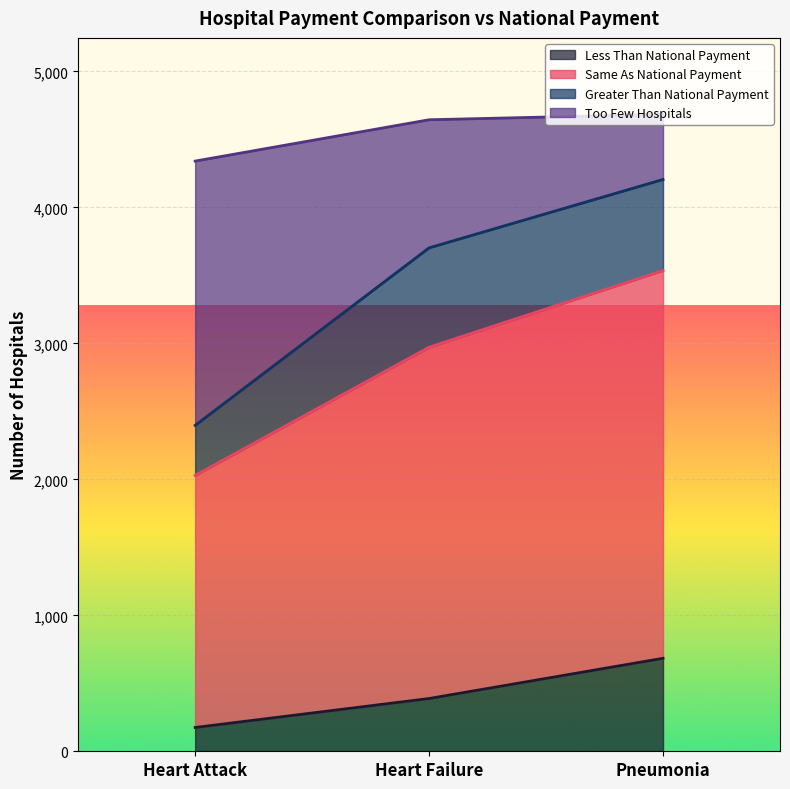

What are all the series names shown in the legend?

Less Than National Payment, Same As National Payment, Greater Than National Payment, Too Few Hospitals